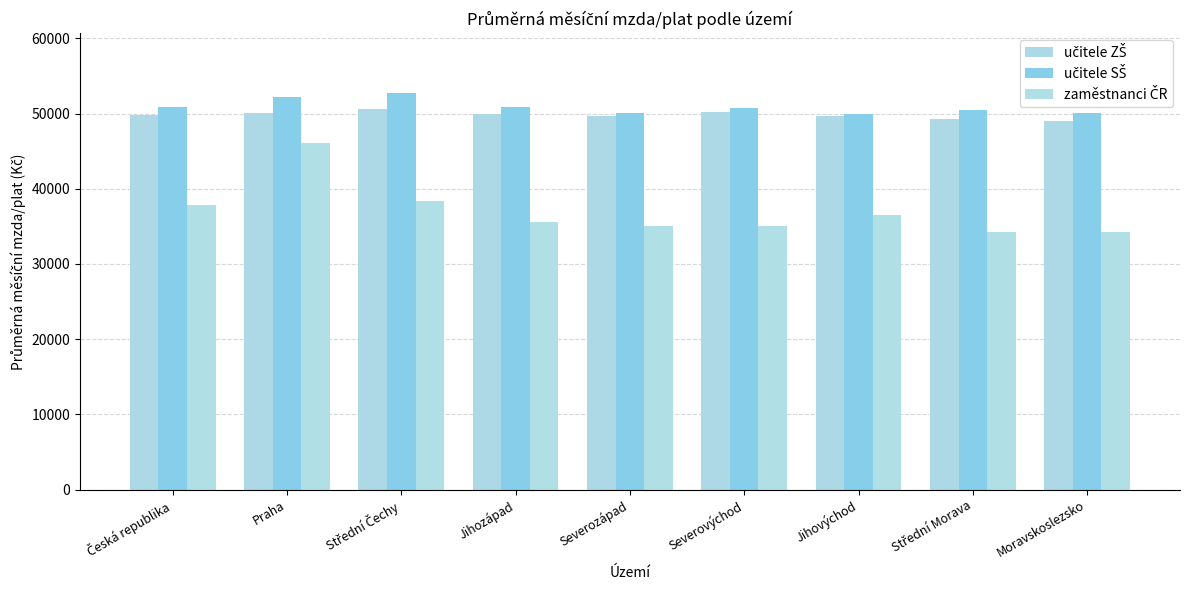

What is the sum of the zaměstnanci ČR values at Jihovýchod and Střední Čechy?

74890.0